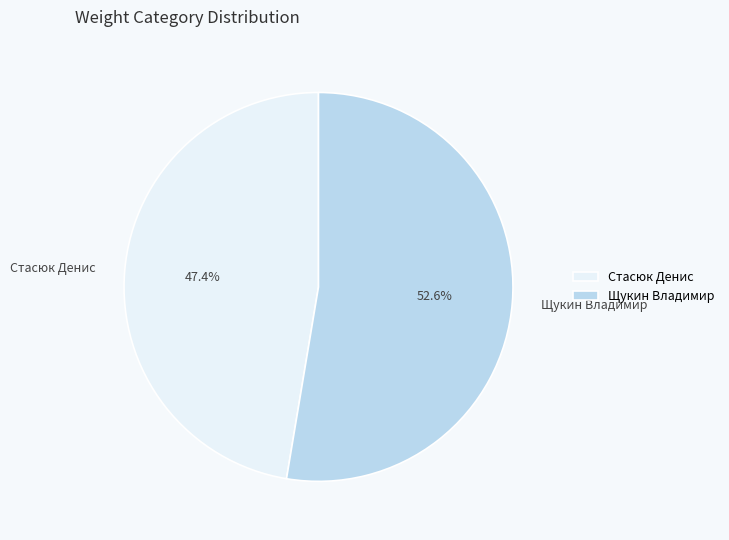

To the nearest percent, what is the combined percentage of Стасюк Денис and Щукин Владимир?

100%